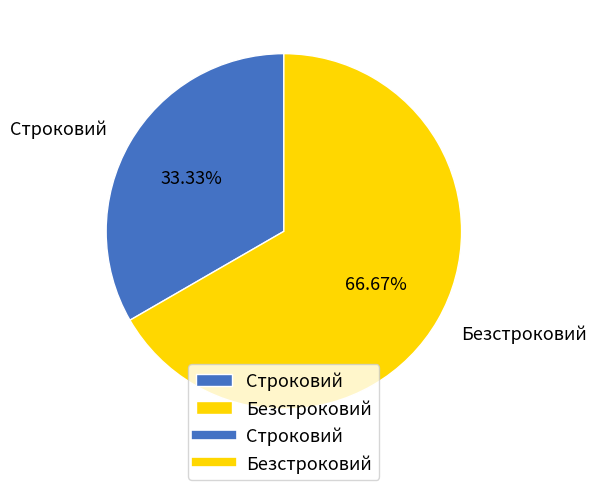

What is the ratio of the value at Безстроковий to the value at Строковий?

2.0